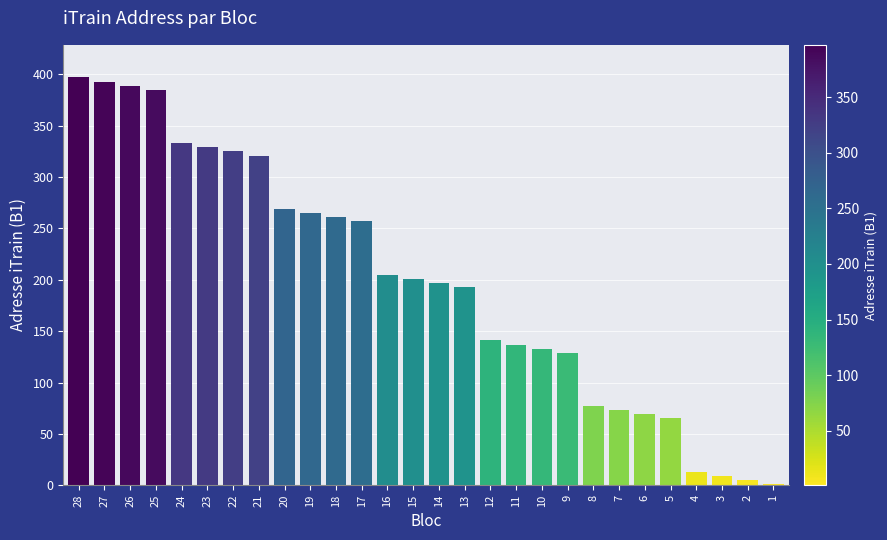

Between 17 and 27, which is larger?

27